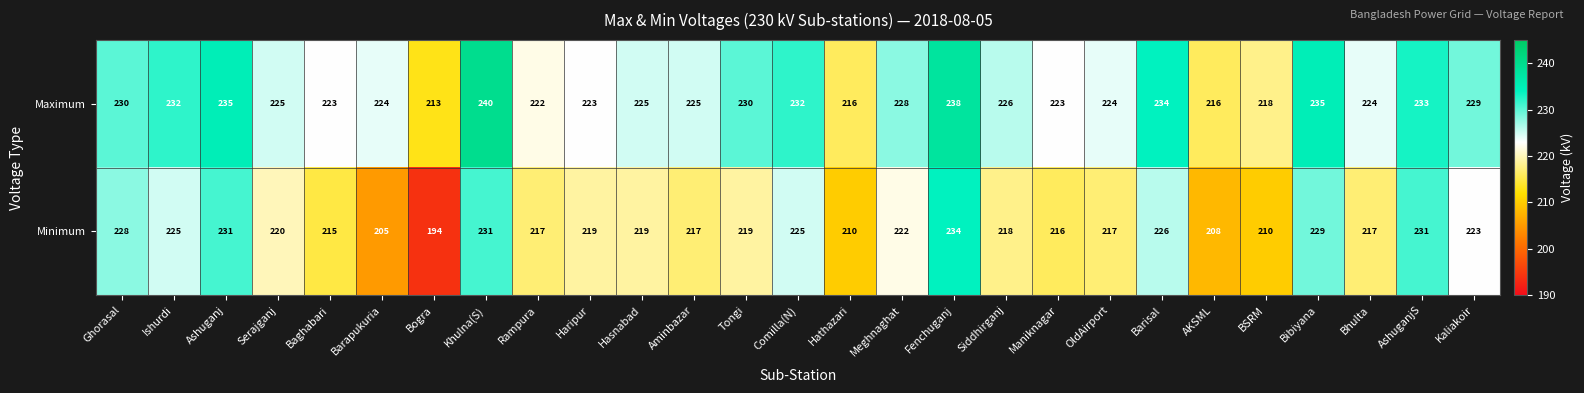

Which label corresponds to the largest value in the chart?

Khulna(S)